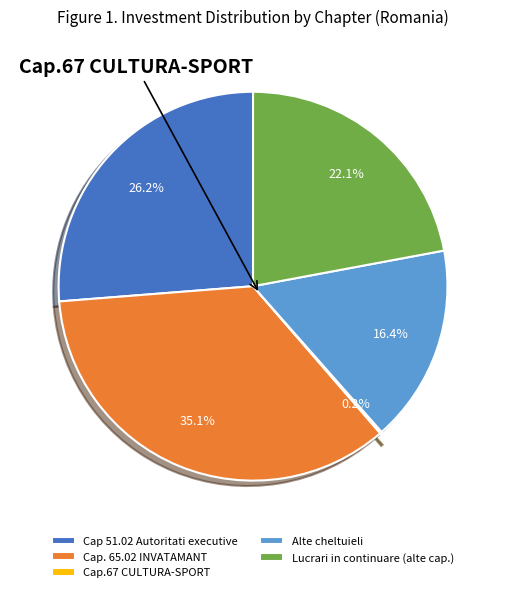

Between Cap. 65.02 INVATAMANT and Cap 51.02 Autoritati executive, which is larger?

Cap. 65.02 INVATAMANT